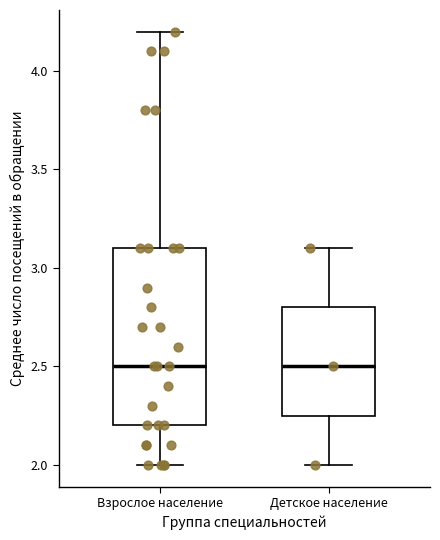

Where is the upper edge of the box for Детское население on the y-axis? The values are not printed on the chart, so give them approximately, as read against the axis.

2.80